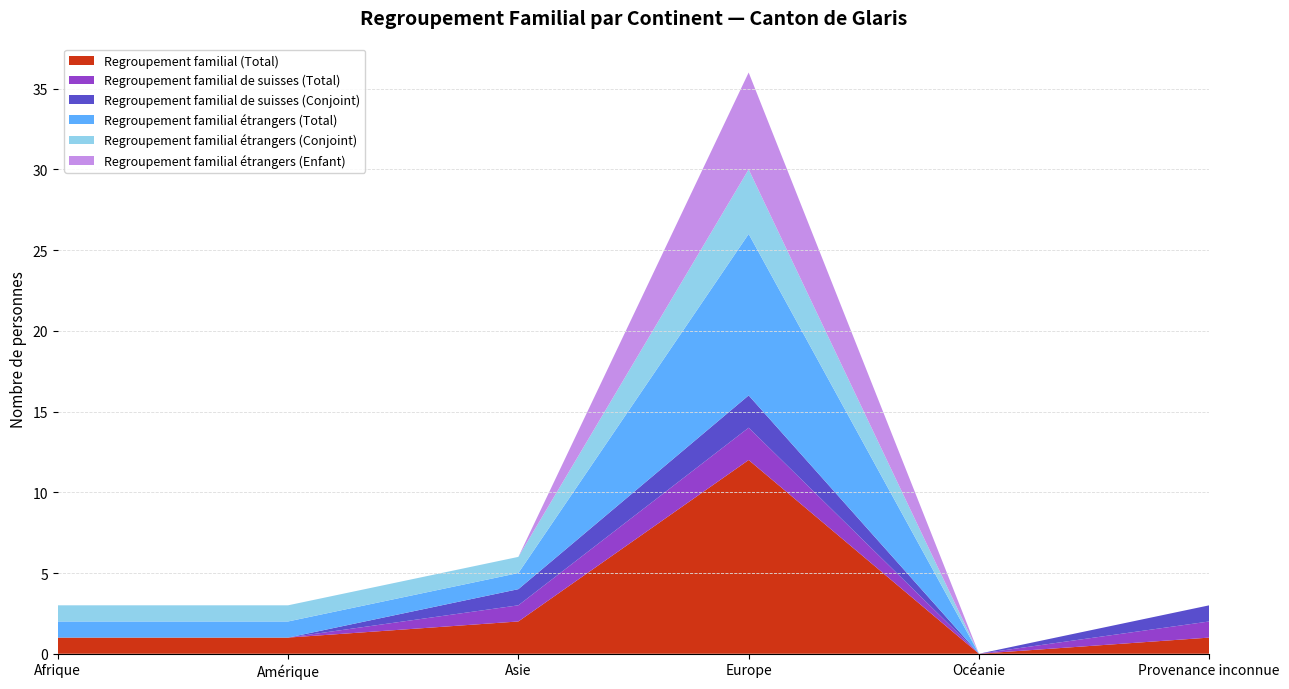

The Regroupement familial étrangers (Conjoint) series shows 1 at Afrique. True or false?

True